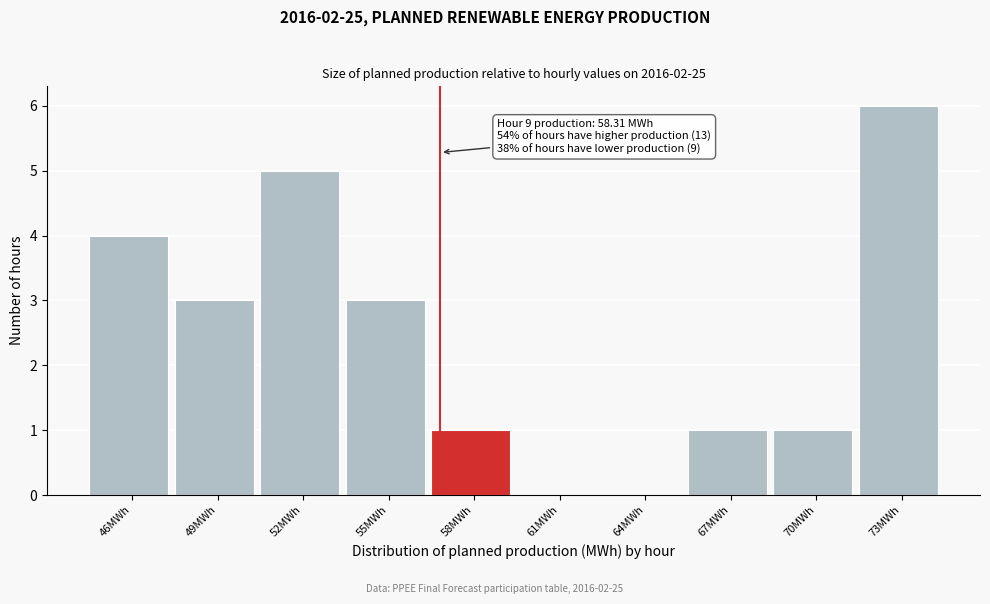

Reading left to right, what are all the values shown in this chart?

46MWh=4	49MWh=3	52MWh=5	55MWh=3	58MWh=1	61MWh=0	64MWh=0	67MWh=1	70MWh=1	73MWh=6